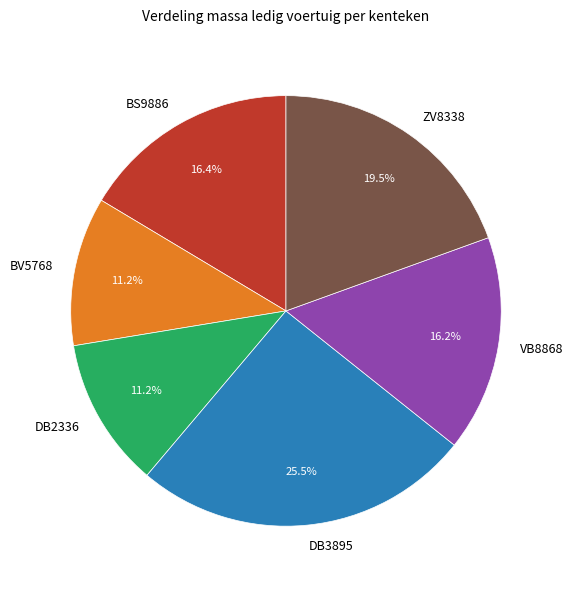

What is the largest slice in the pie chart?

DB3895